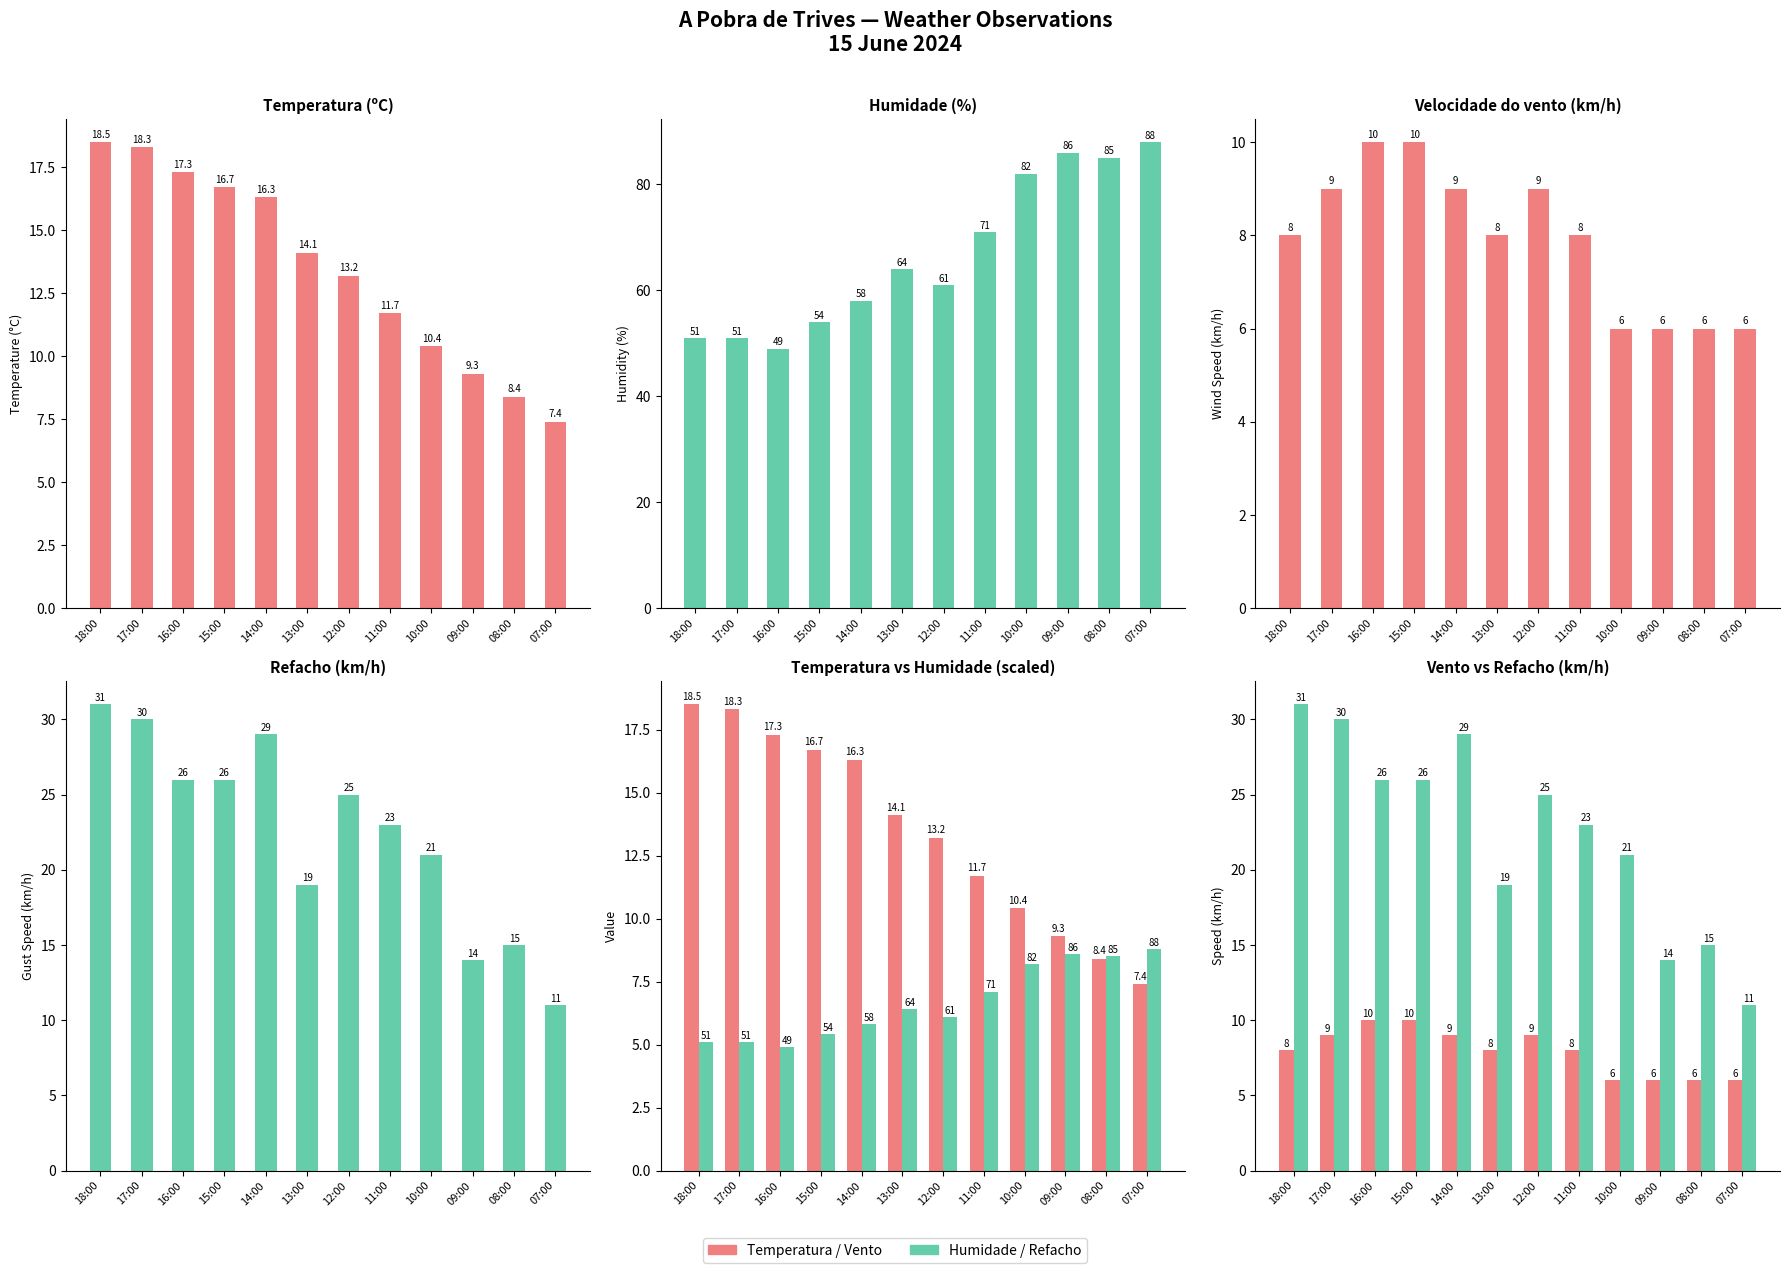

Which series has the largest range (max minus min)?

Humidade (%)